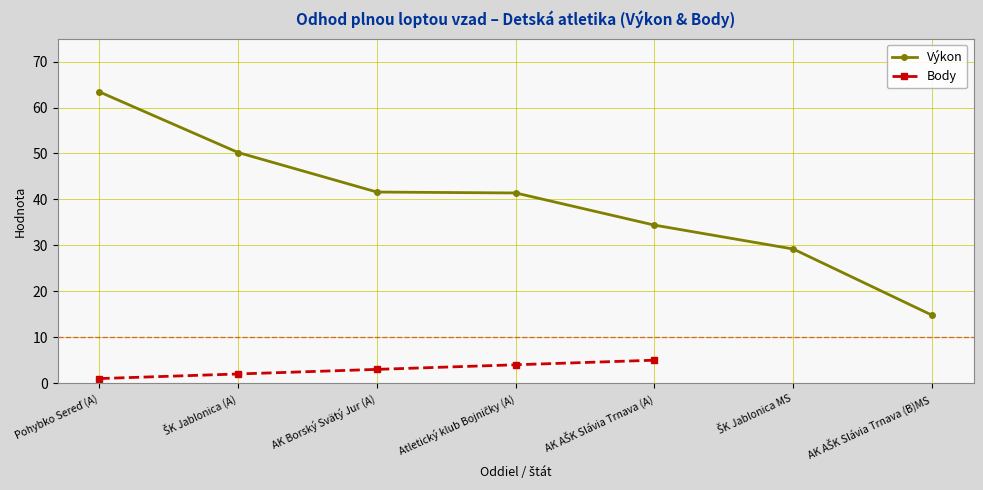

True or false: Body and Výkon intersect in this chart.

False